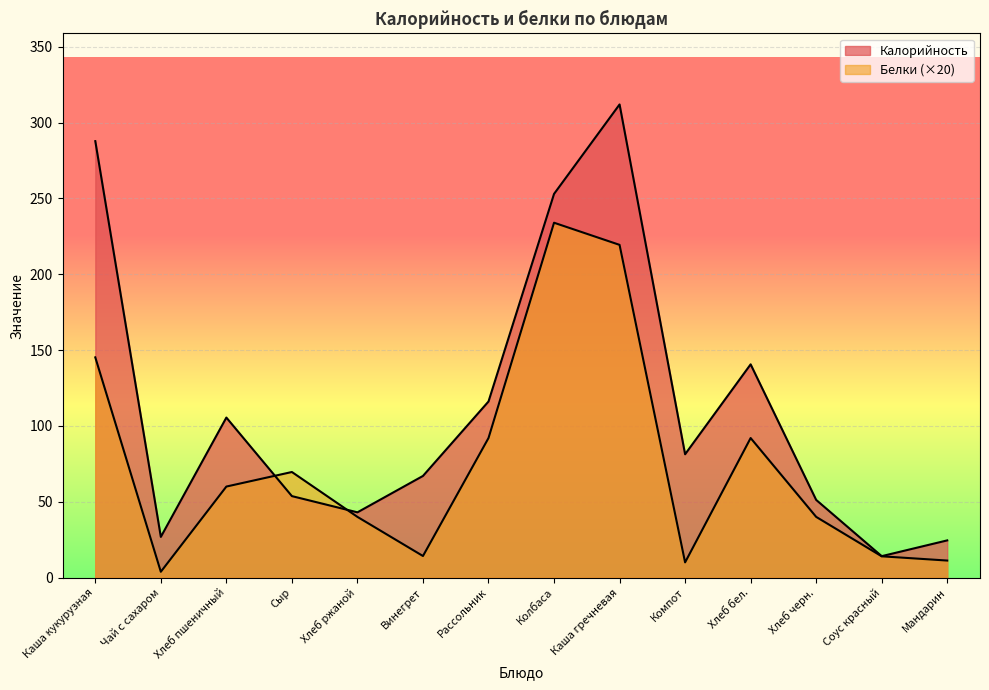

Which series has the widest spread of values?

Калорийность